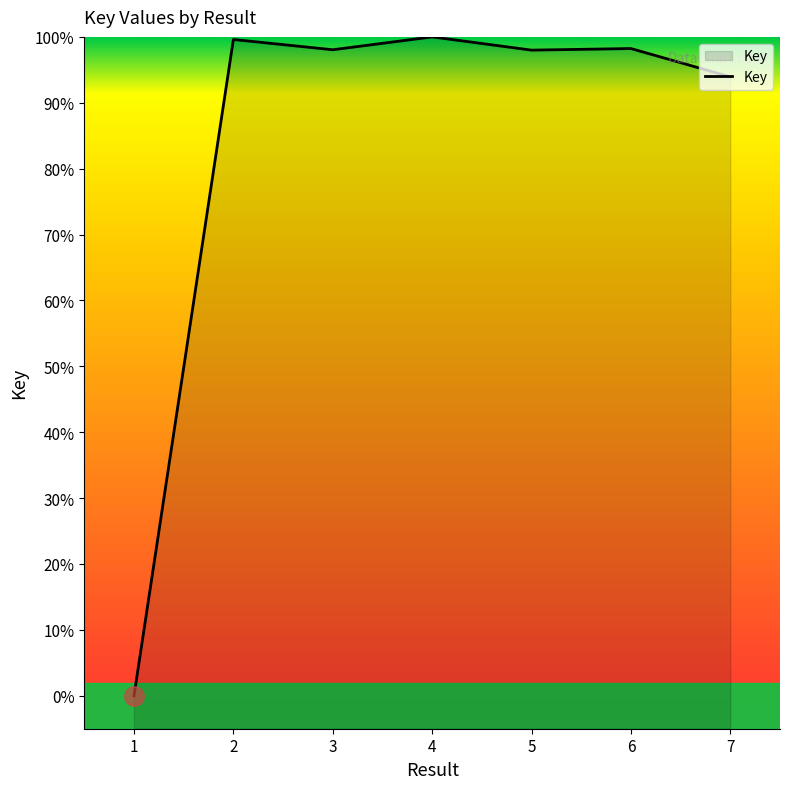

How many distinct data groups are displayed?

1